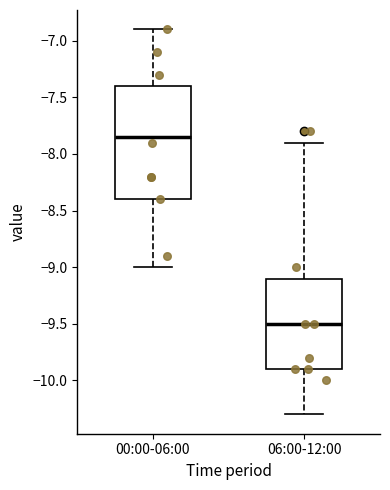

Reading left to right, transcribe this box plot: for each box, give where its median line is, the range the box spans, and where its two whiskers end, as read against the y-axis. The values are not printed on the chart, so give them approximately, as read against the axis.

00:00-06:00: median -7.85, box -8.40 to -7.40, whiskers -9.00 to -6.90
06:00-12:00: median -9.50, box -9.90 to -9.10, whiskers -10.30 to -7.90